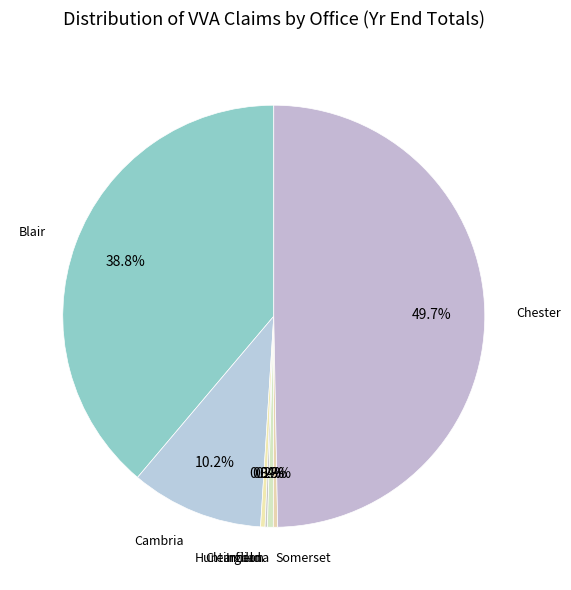

Do Somerset and Indiana together represent more than half of the pie?

No